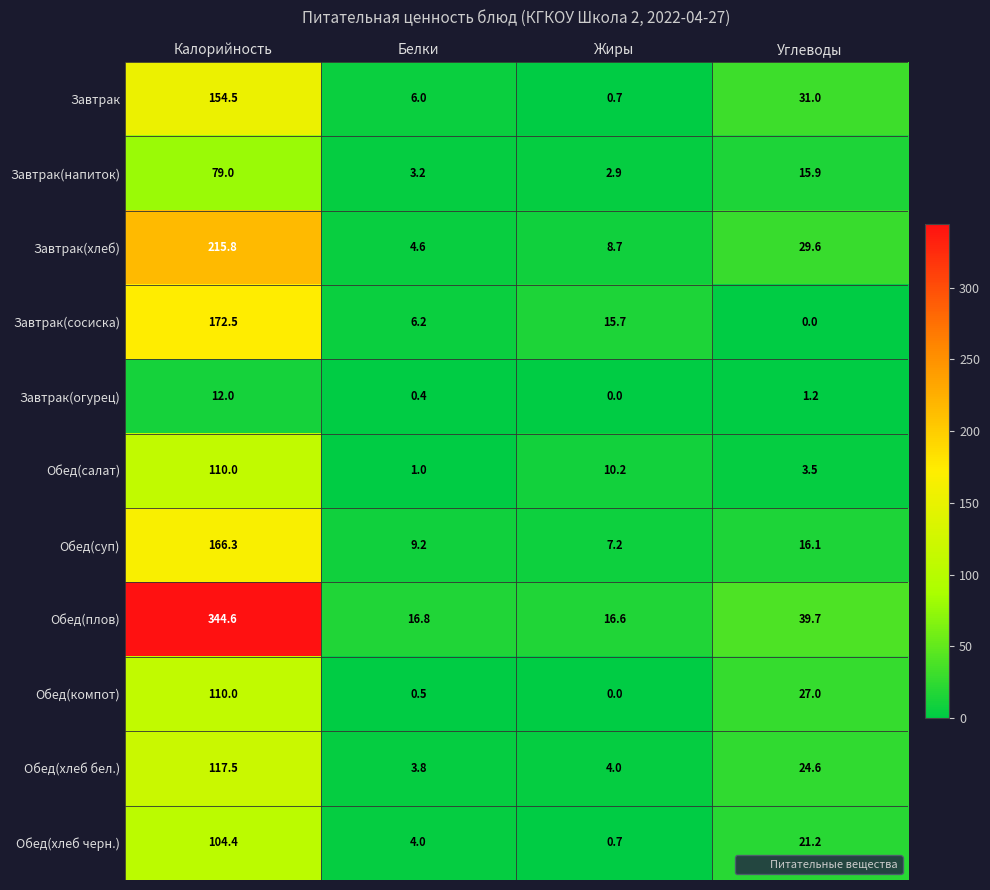

Which series changed the most between Белки and Углеводы?

Обед(компот)